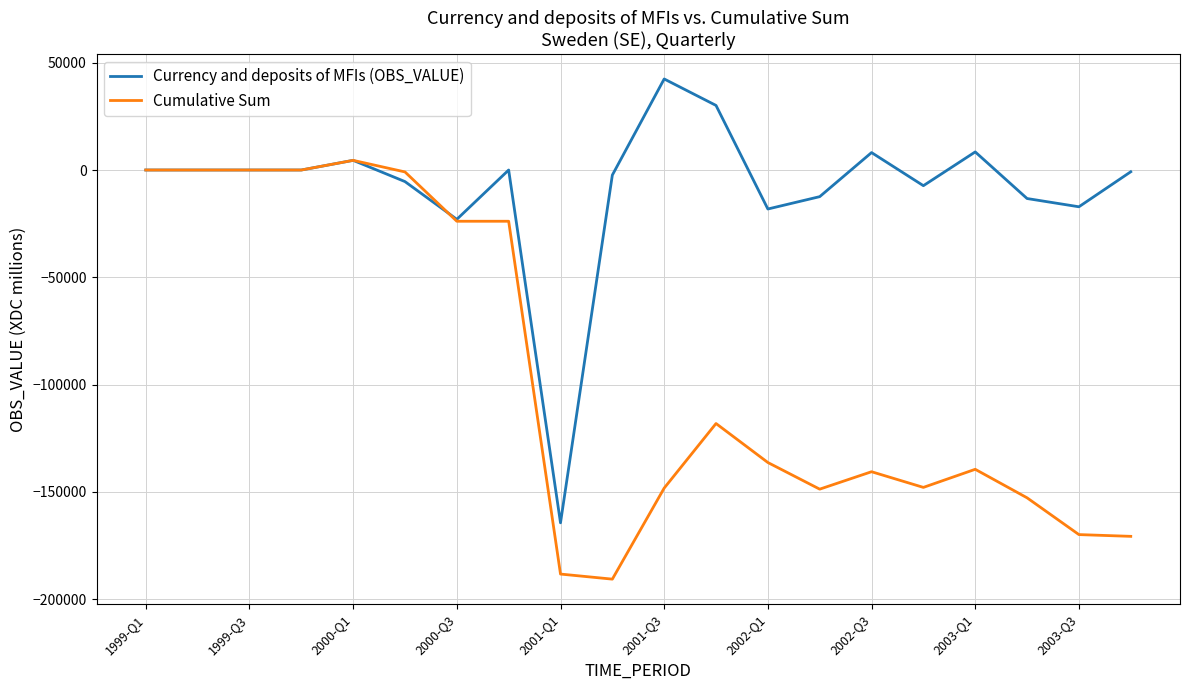

What are all the series names shown in the legend?

Currency and deposits of MFIs (OBS_VALUE), Cumulative Sum